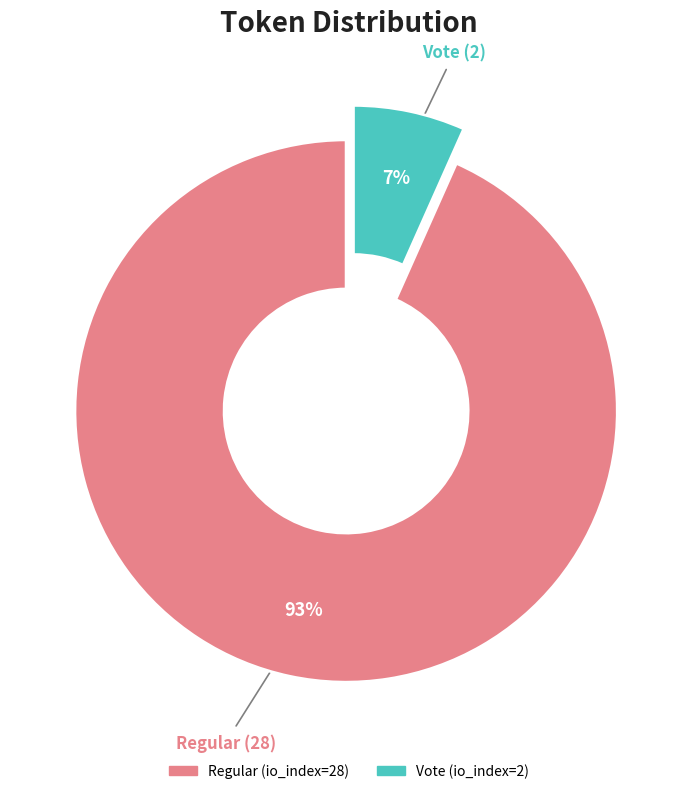

What percentage is the Regular (io_index=28) slice, to the nearest percent?

93%